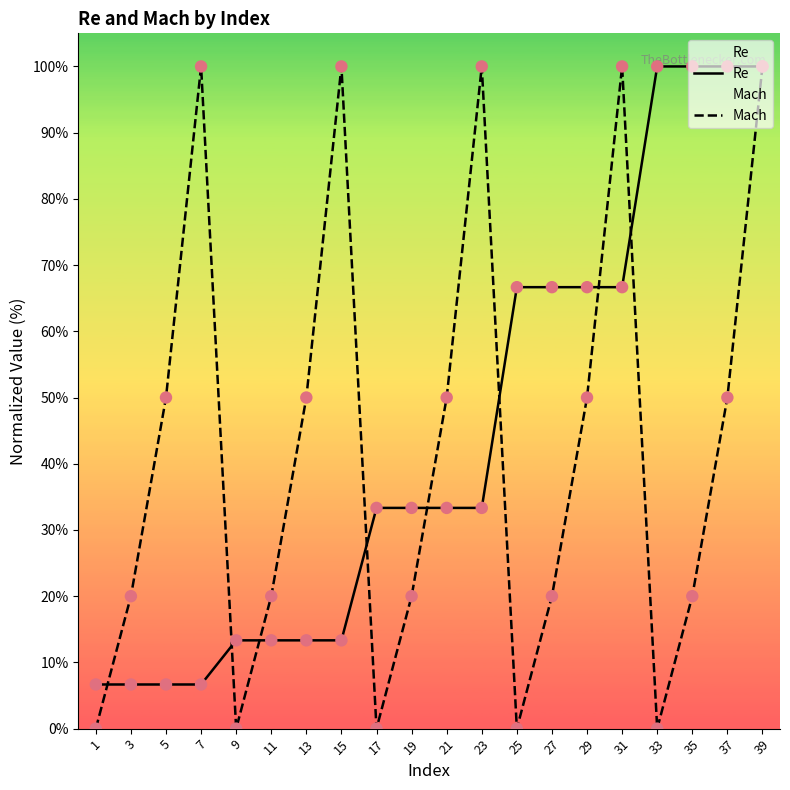

What are all the series names shown in the legend?

Re, Mach